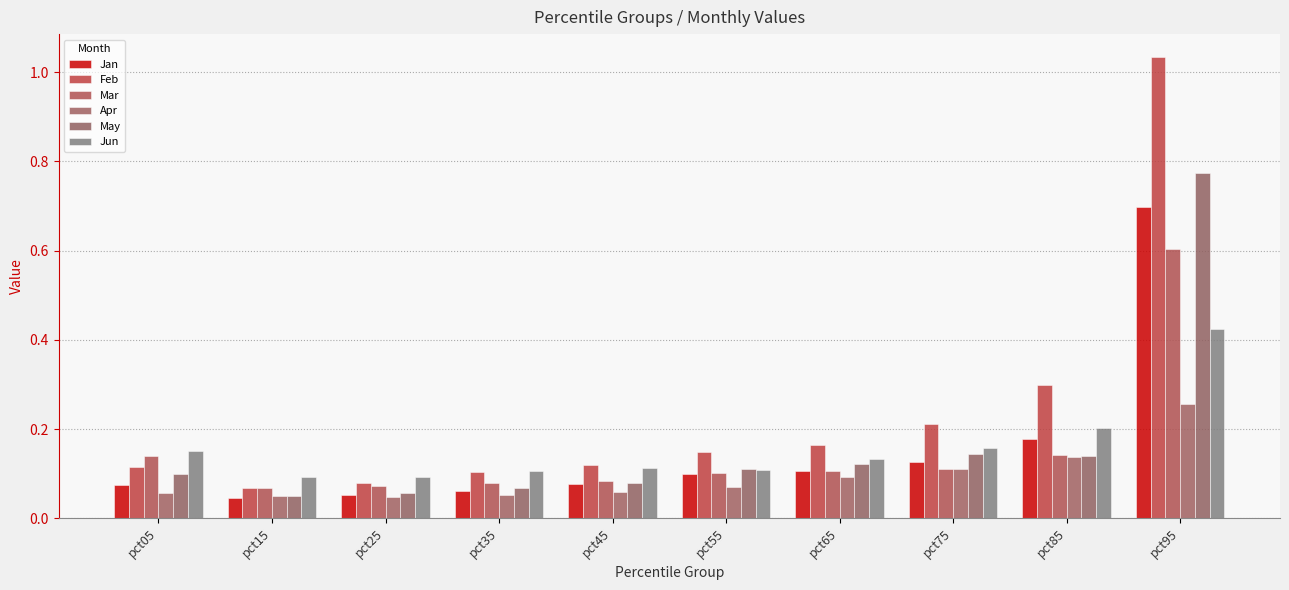

At pct85, list the series in order from smallest to largest.

Apr, May, Mar, Jan, Jun, Feb